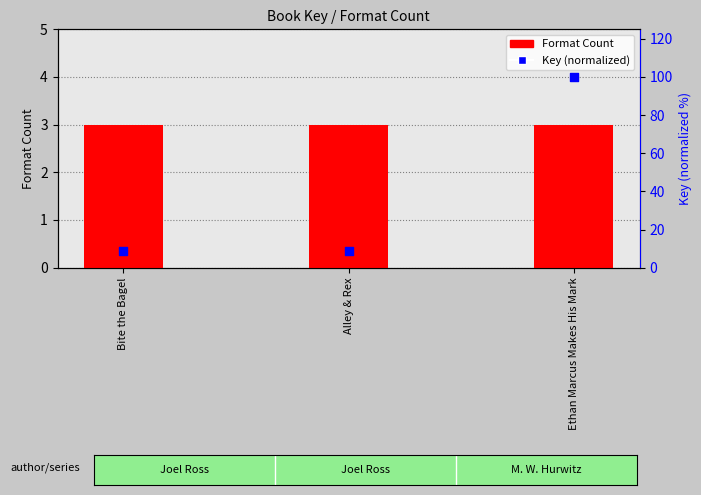

What is the total value across all series at Alley & Rex?

11.5